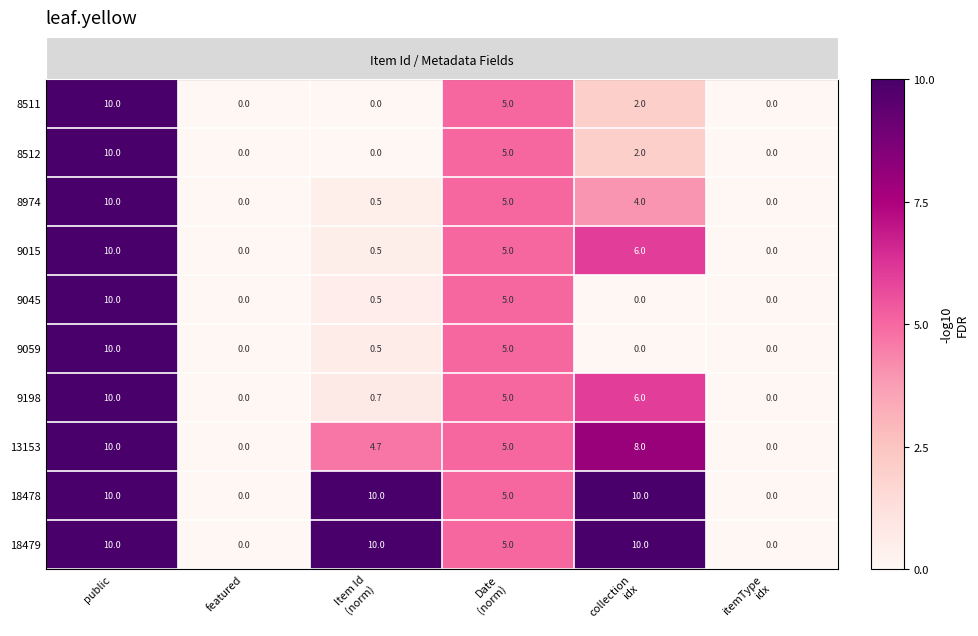

Where does the 8974 series first go above 4?

public